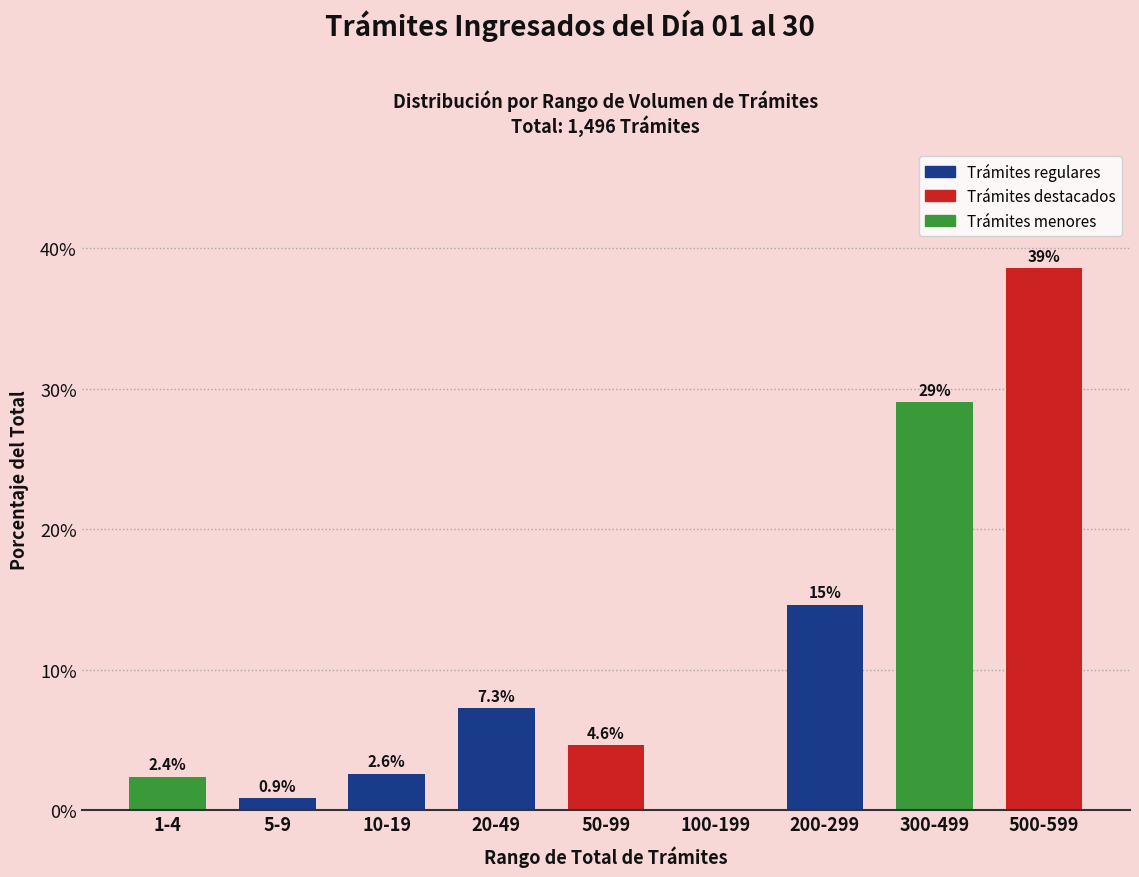

Reading left to right, extract all data points from this chart.

1-4=2.4	5-9=0.9	10-19=2.6	20-49=7.3	50-99=4.6	100-199=0.0	200-299=14.6	300-499=29.0	500-599=38.6